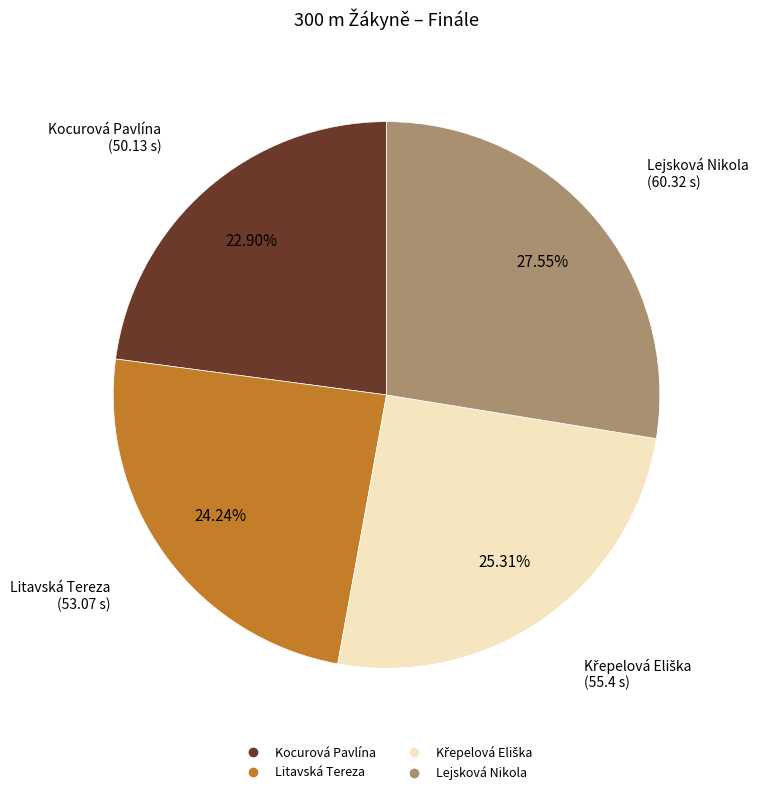

Which slice is the smallest?

Kocurová Pavlína